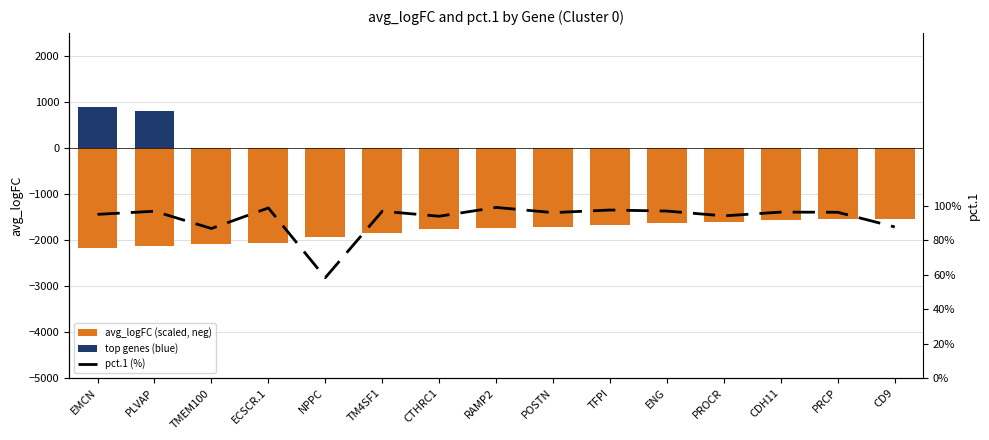

How many groups of bars are there?

15